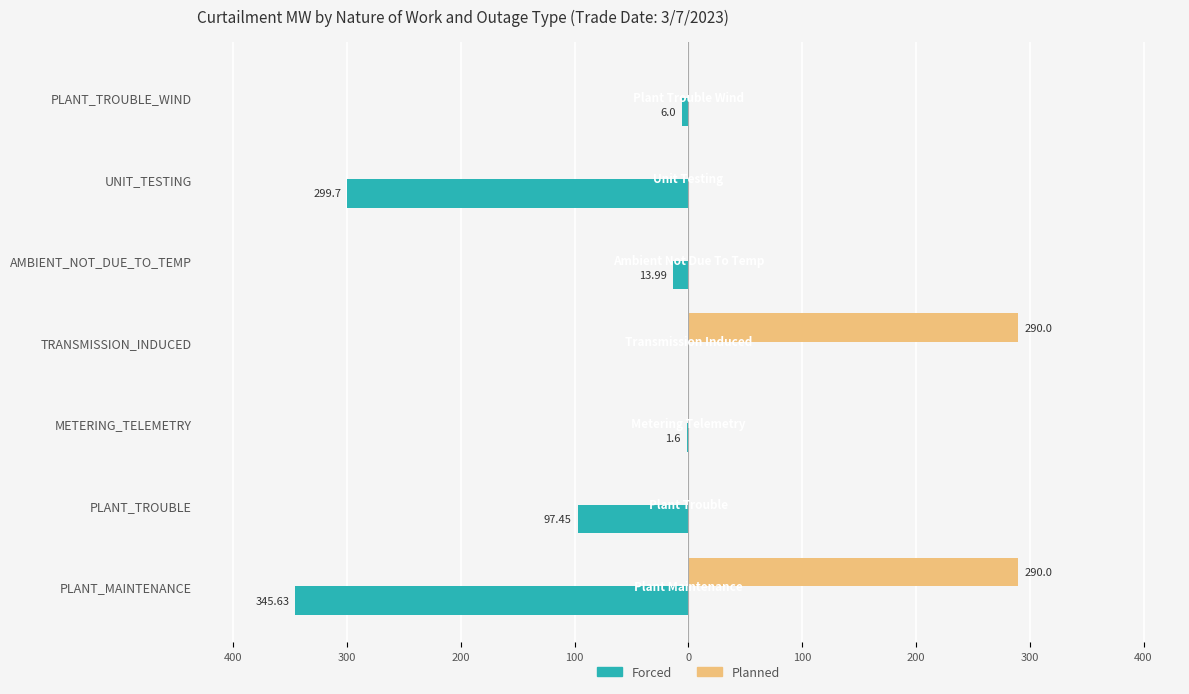

What is the maximum value for Planned?

290.0